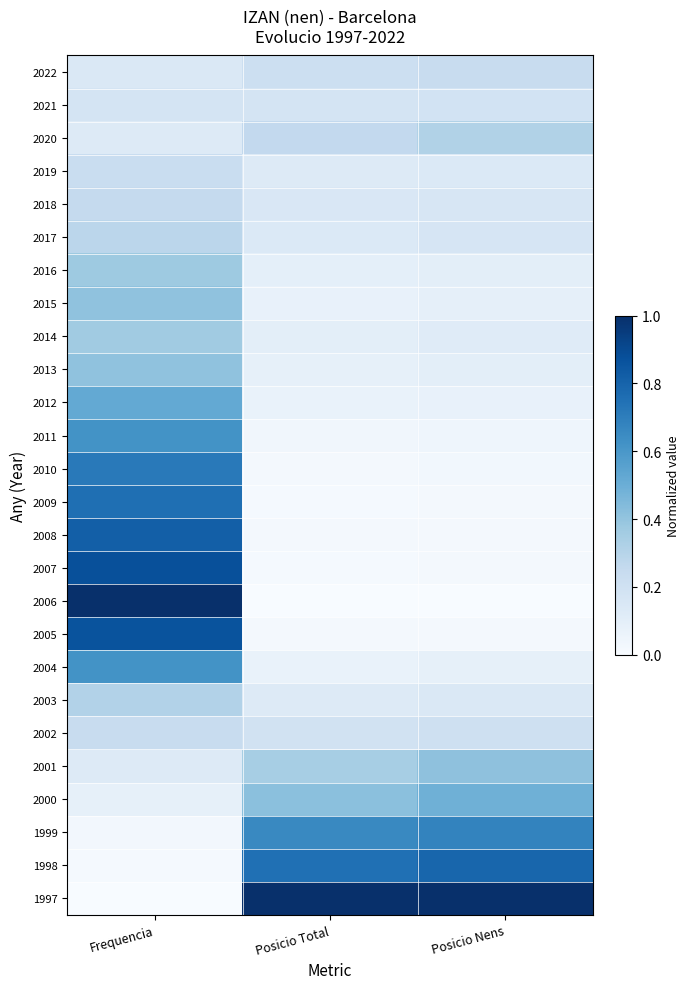

At which category does the chart reach its peak across all series?

Frequencia